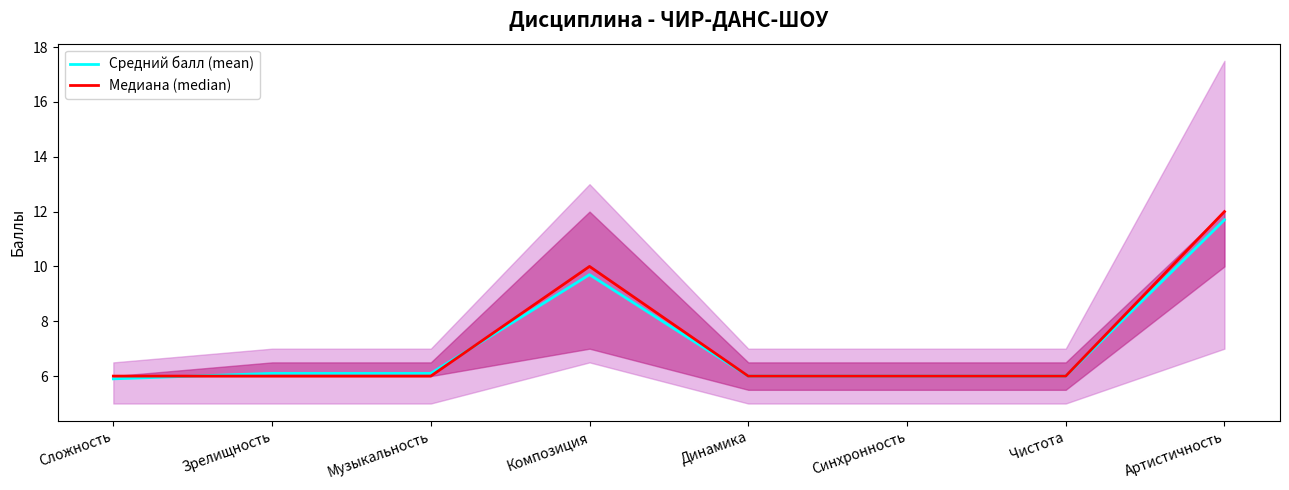

How many data points does each series have?

8